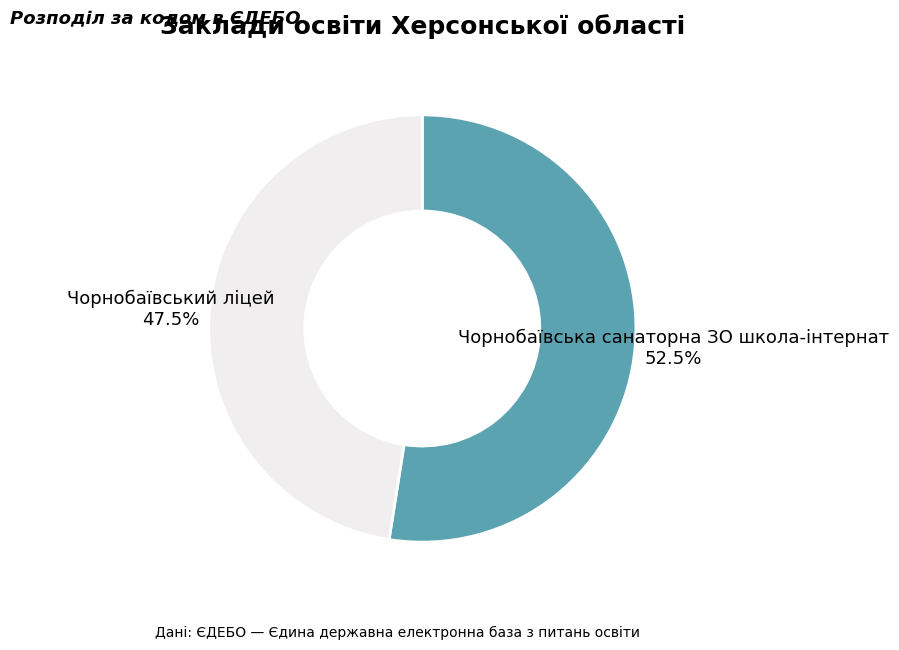

Is there any slice that represents more than half of the pie?

Yes